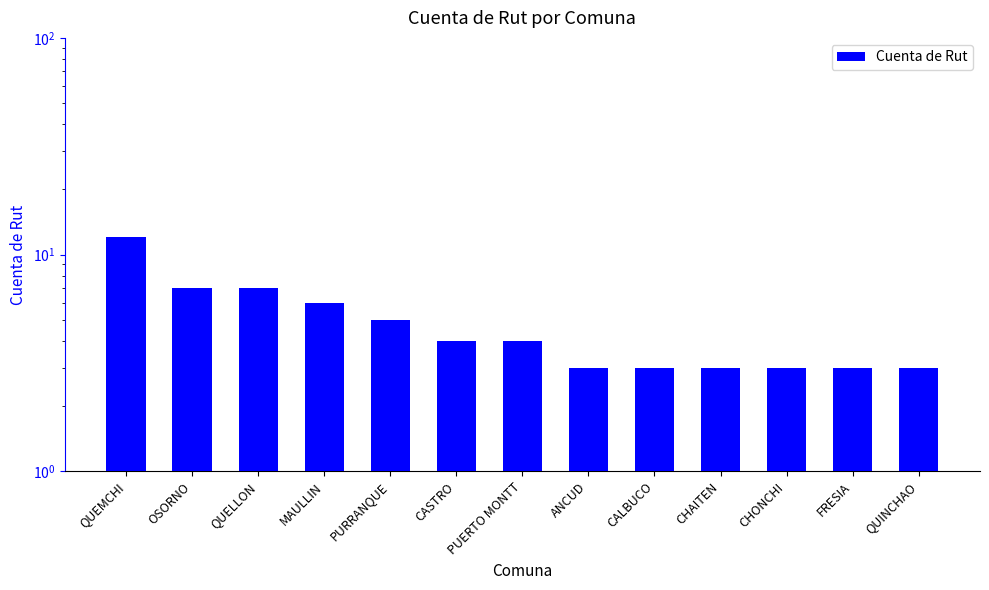

What is the minimum value shown in the chart?

3